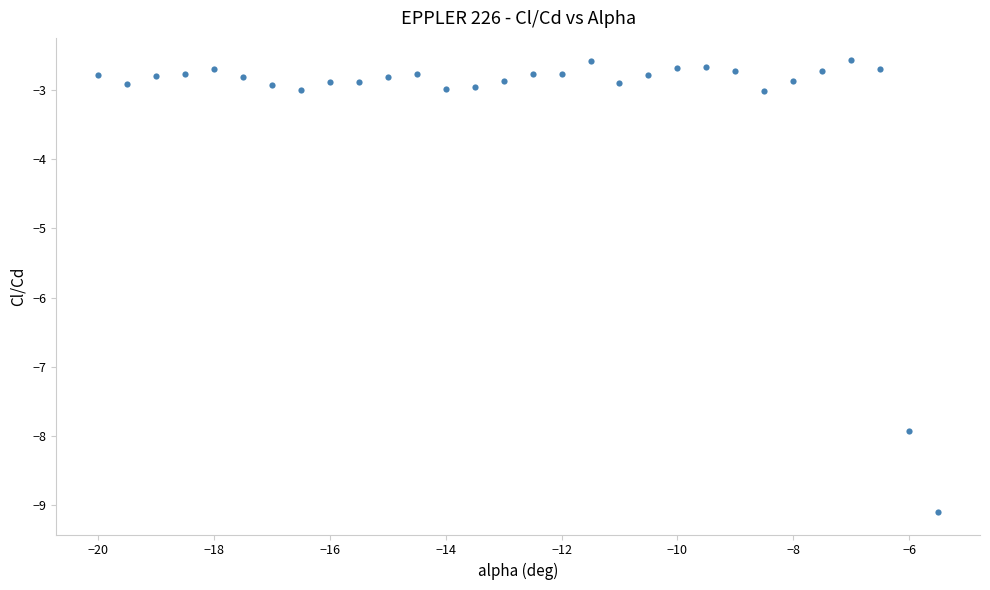

What is the range of X values (max minus min)?

14.5